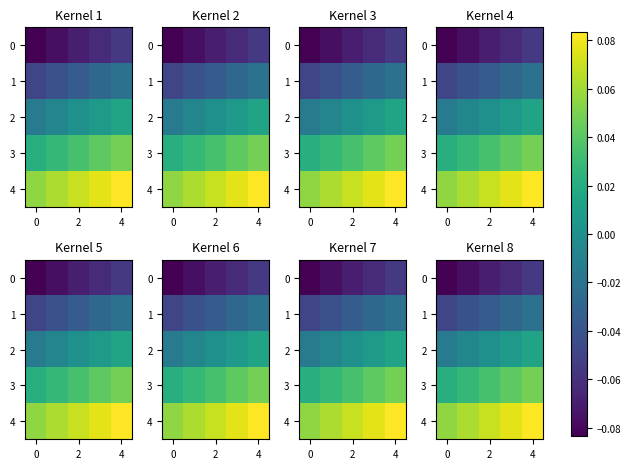

Rank the series by their average value, from highest to lowest.

4, 3, 2, 1, 0